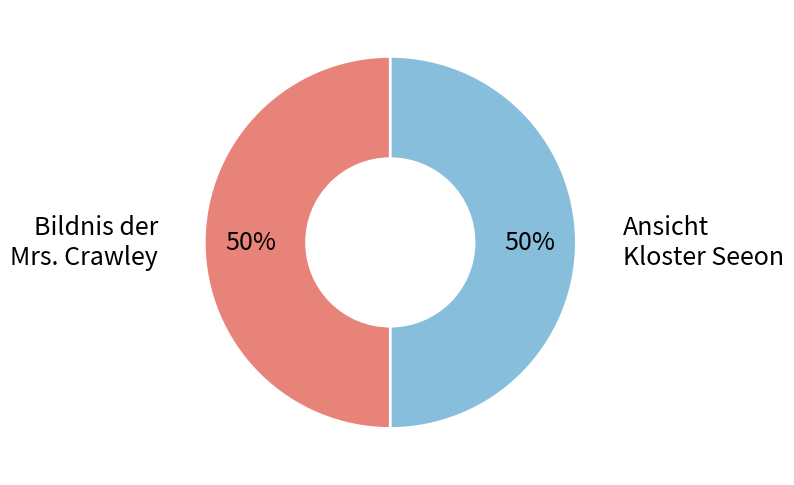

To the nearest percent, what is the average slice percentage?

50%